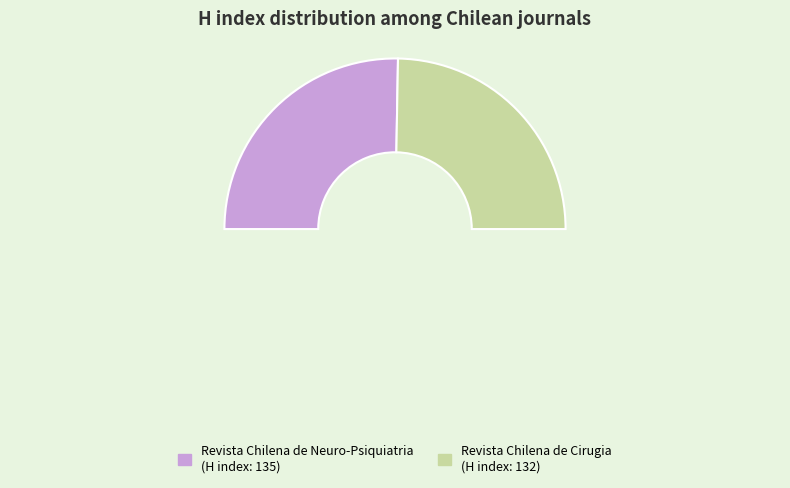

To the nearest percent, what is the average slice percentage?

50%